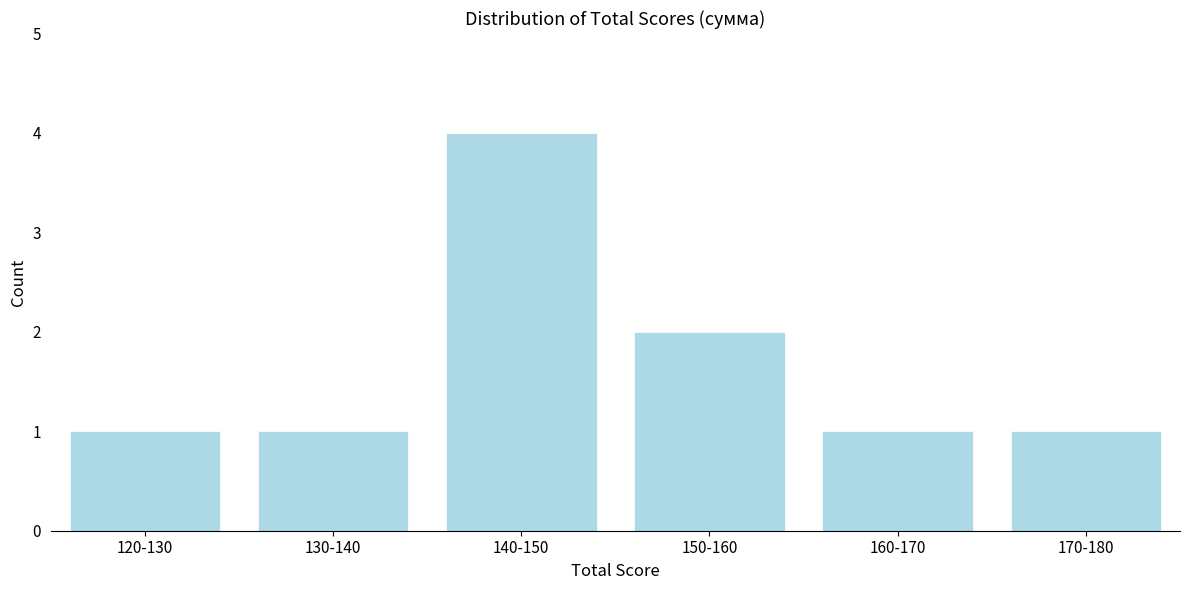

Reading right to left, extract all data points from this chart.

170-180=1	160-170=1	150-160=2	140-150=4	130-140=1	120-130=1